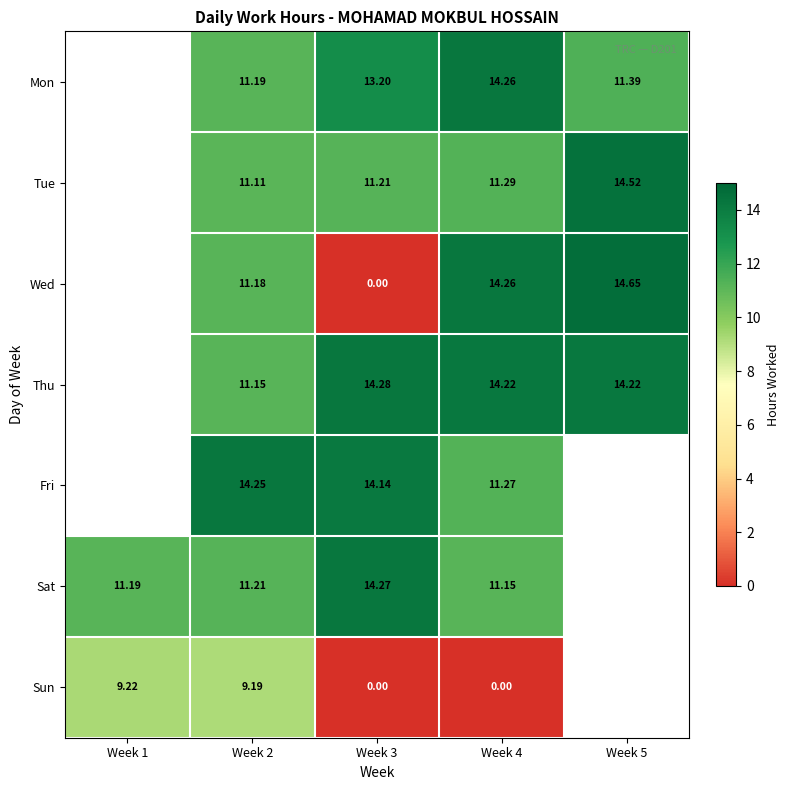

What is the maximum value shown in the chart?

14.7